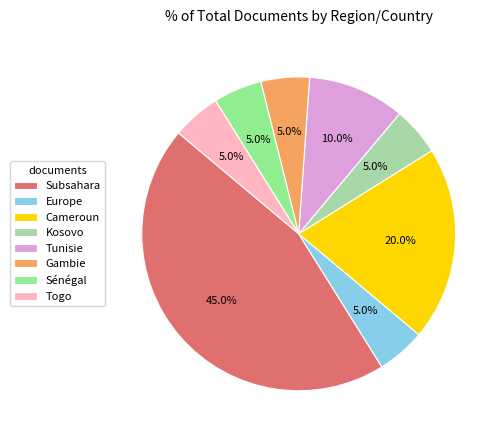

To the nearest percent, what percentage of the pie is Gambie?

5%